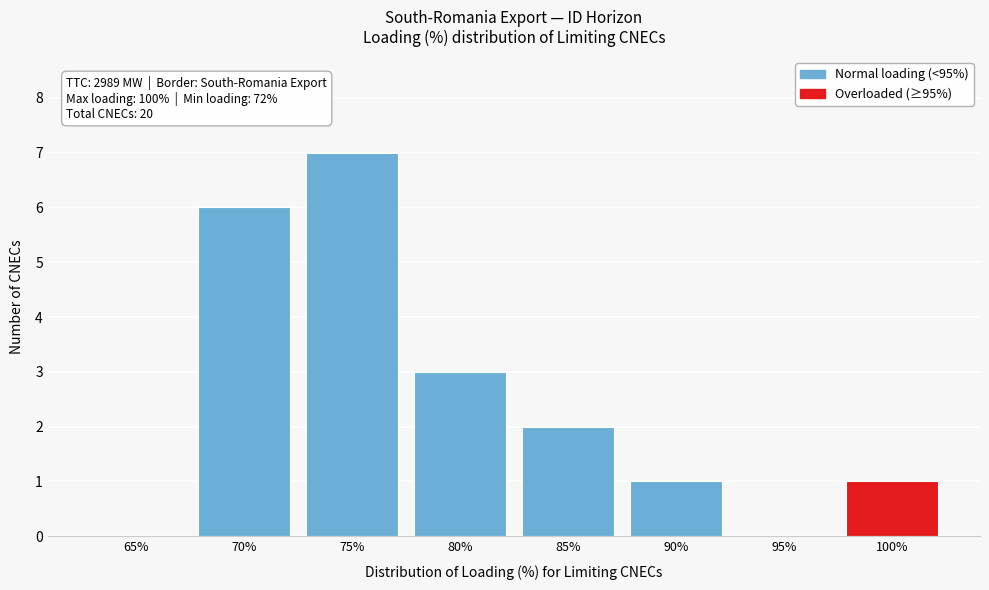

Reading left to right, list all the values displayed in this chart.

65%=0	70%=6	75%=7	80%=3	85%=2	90%=1	95%=0	100%=1